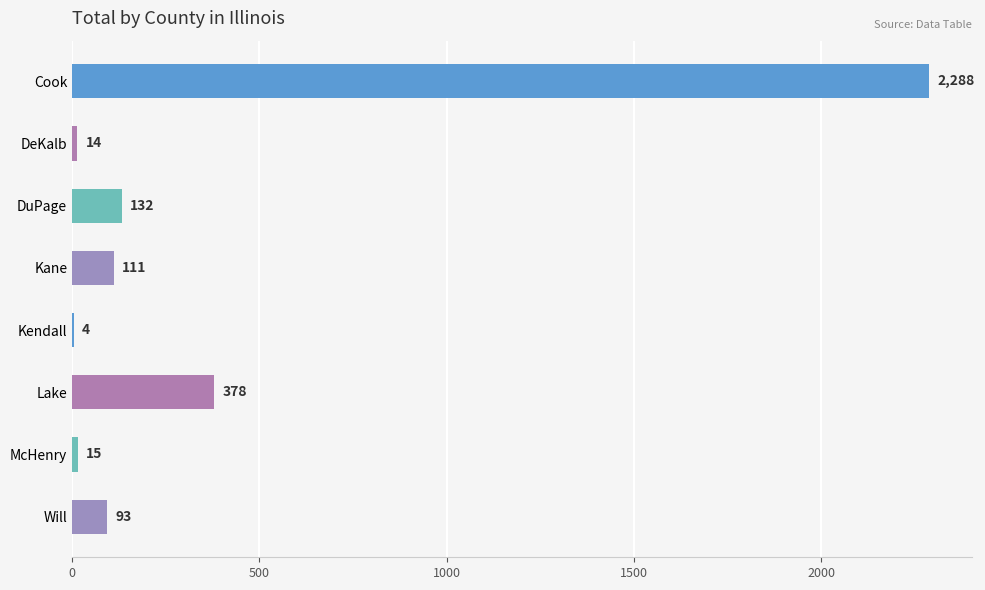

What is the greatest value displayed?

2288